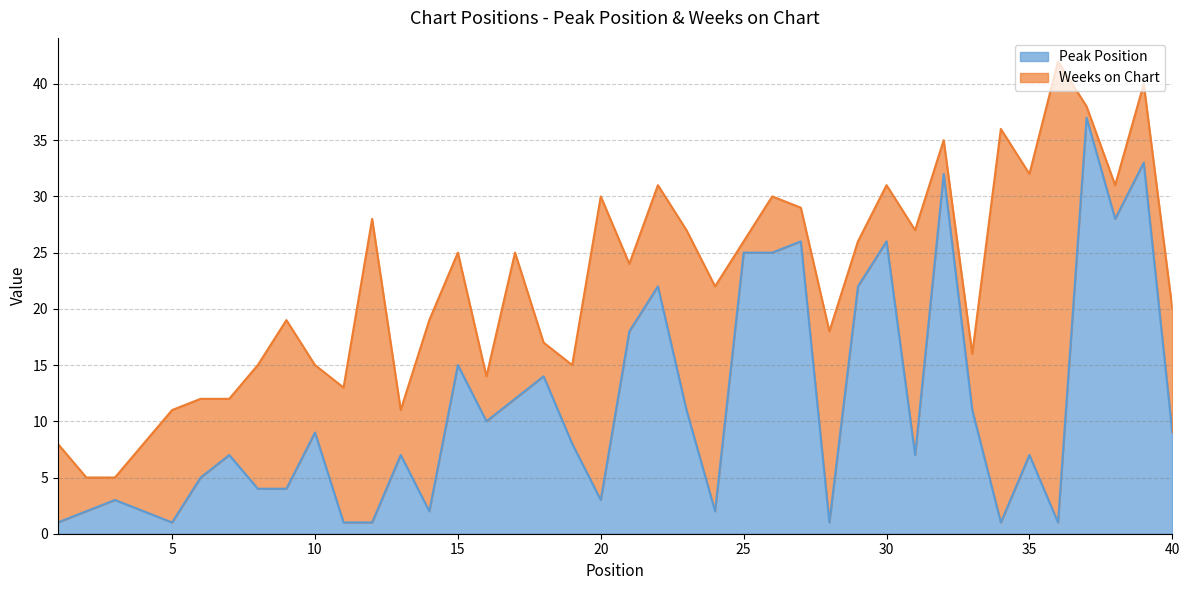

Does the chart have visible grid lines?

Yes